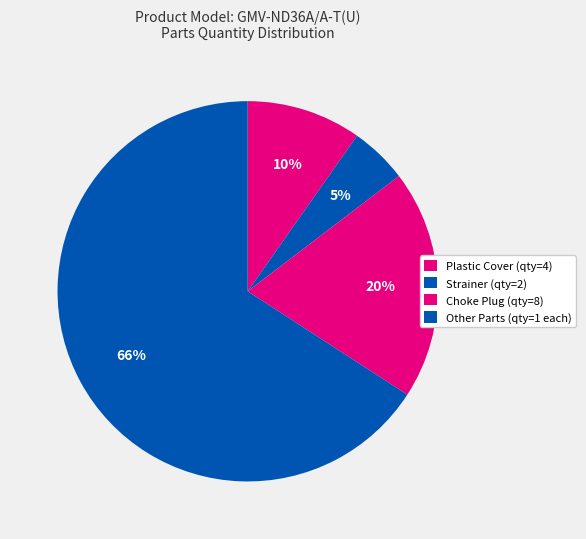

How many segments does this pie chart have?

4